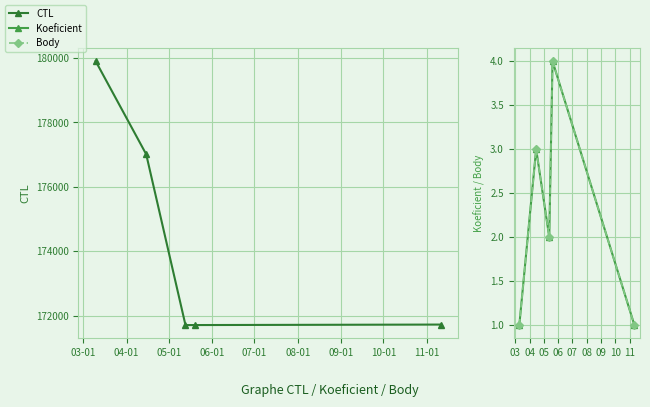

Which series has the largest range (max minus min)?

CTL